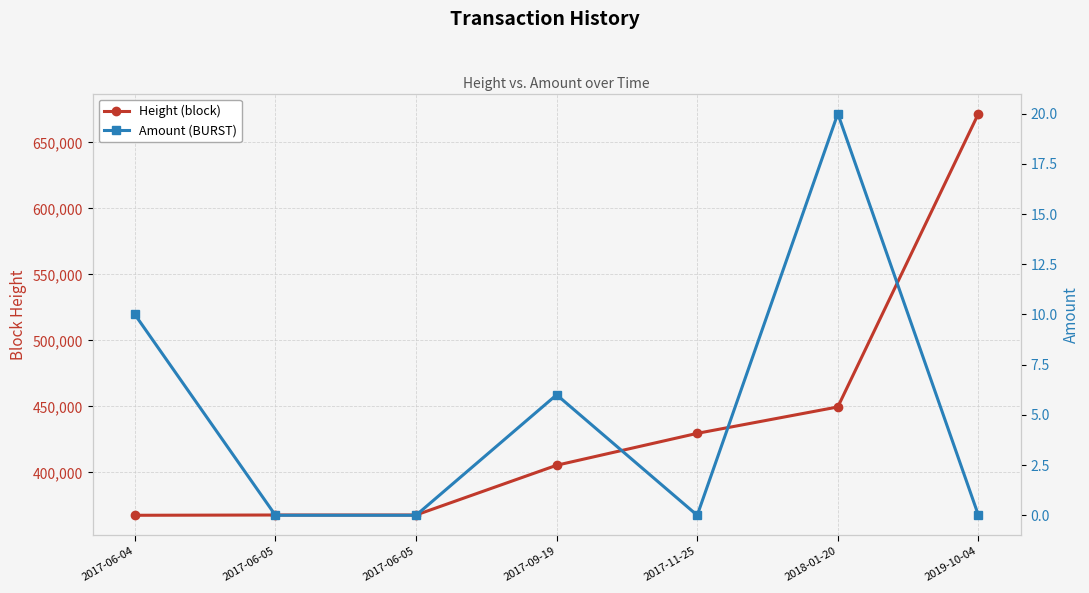

What is the difference between the maximum and minimum values in the Height (block) series?

304249.0